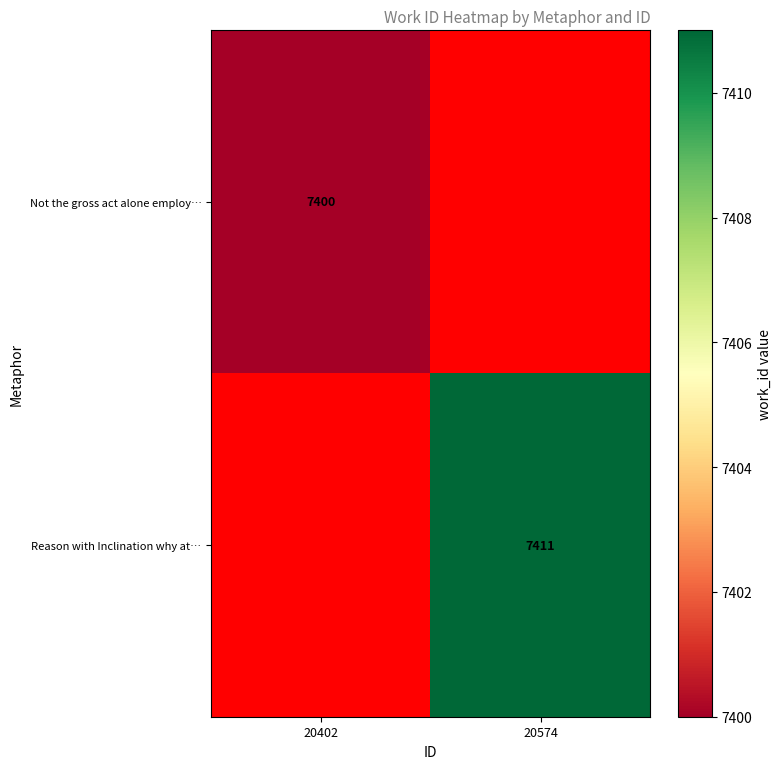

The Reason with Inclination why at… series shows 12230 at 20574. True or false?

False